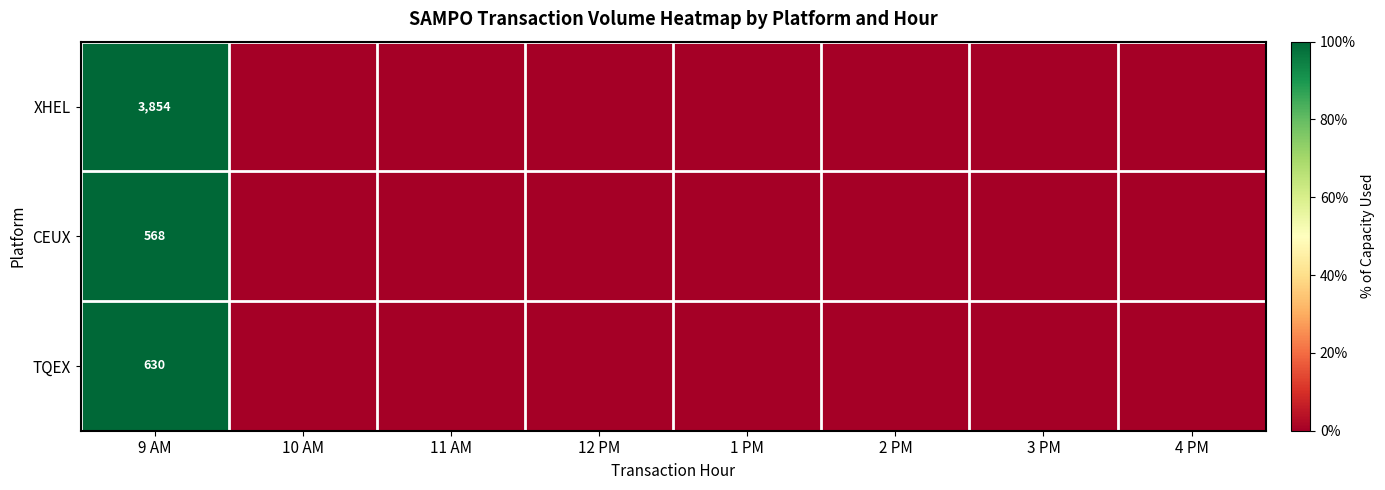

Is it true that XHEL equals 3854 at 9 AM?

True